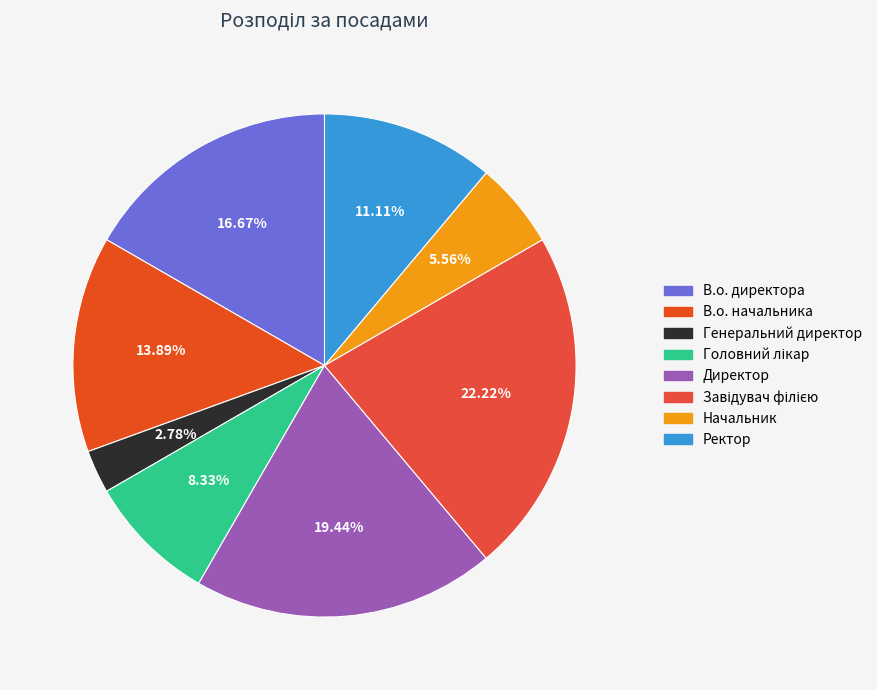

Is there any slice that represents more than half of the pie?

No